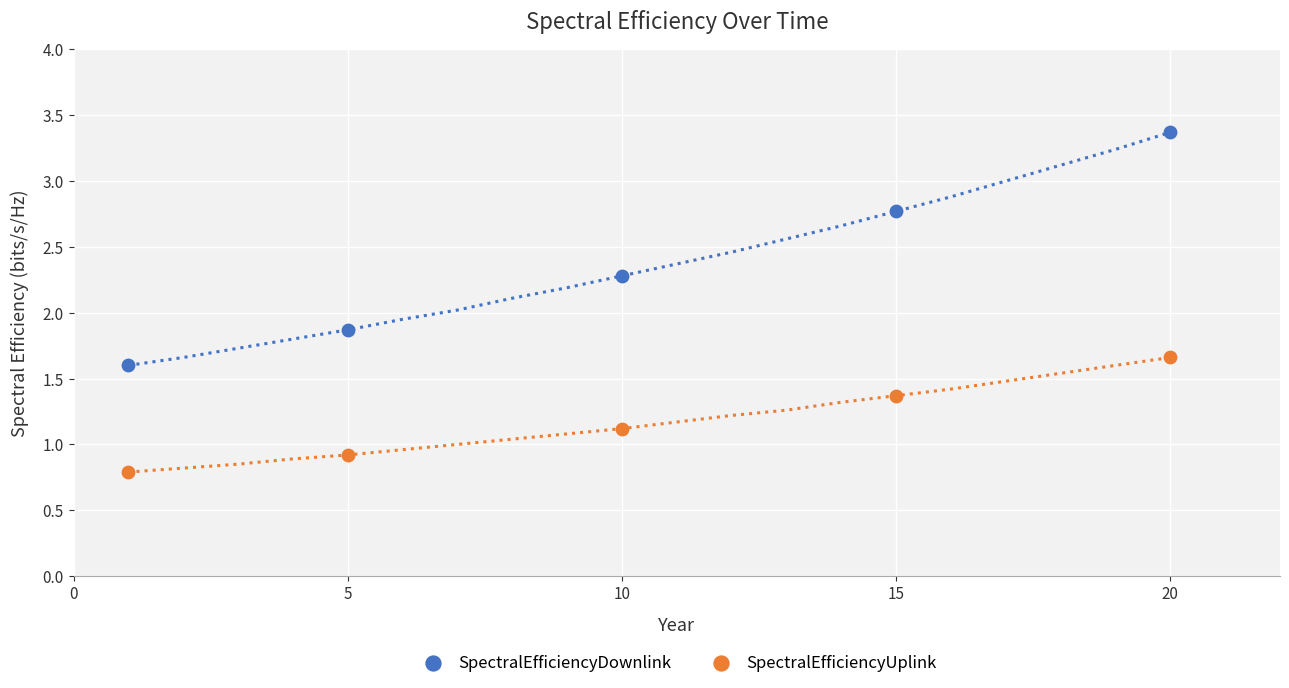

Which series contains the highest Y value?

SpectralEfficiencyDownlink